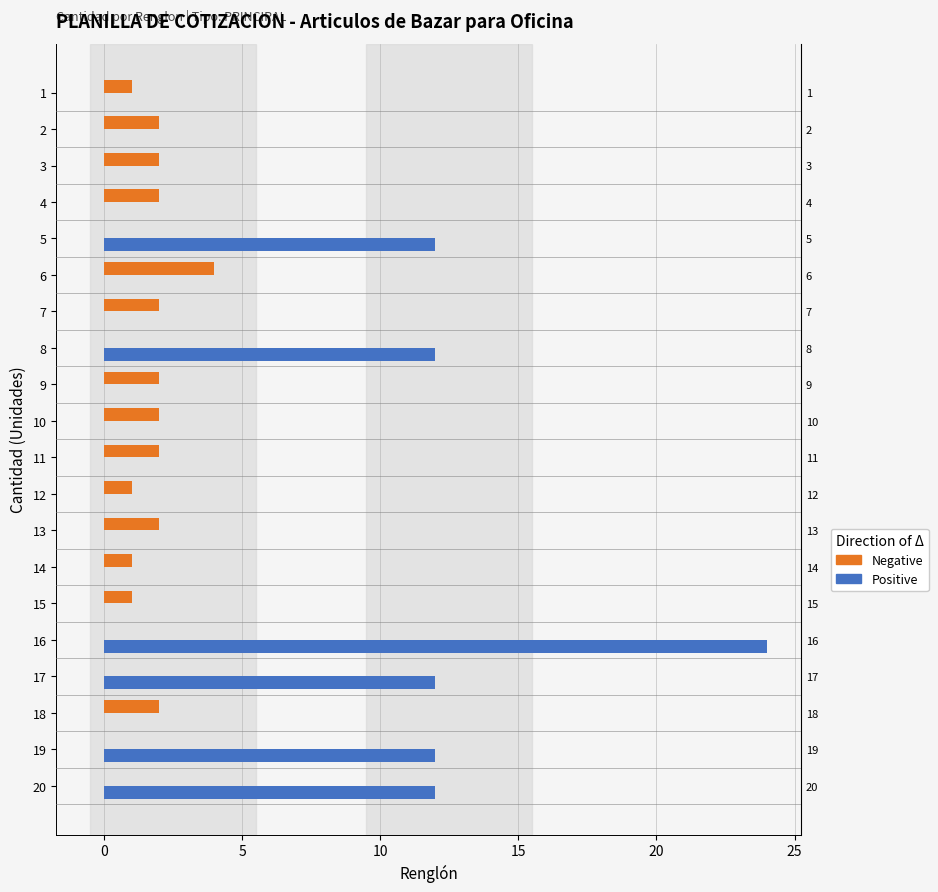

What is the greatest value displayed?

24